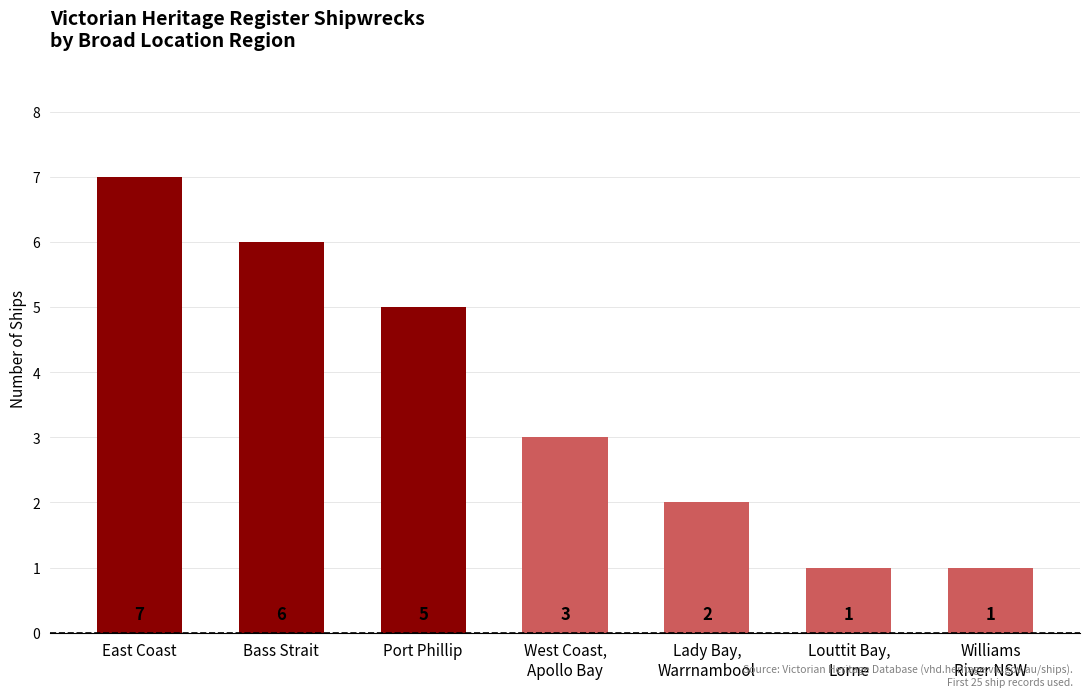

Are the bars horizontal?

No